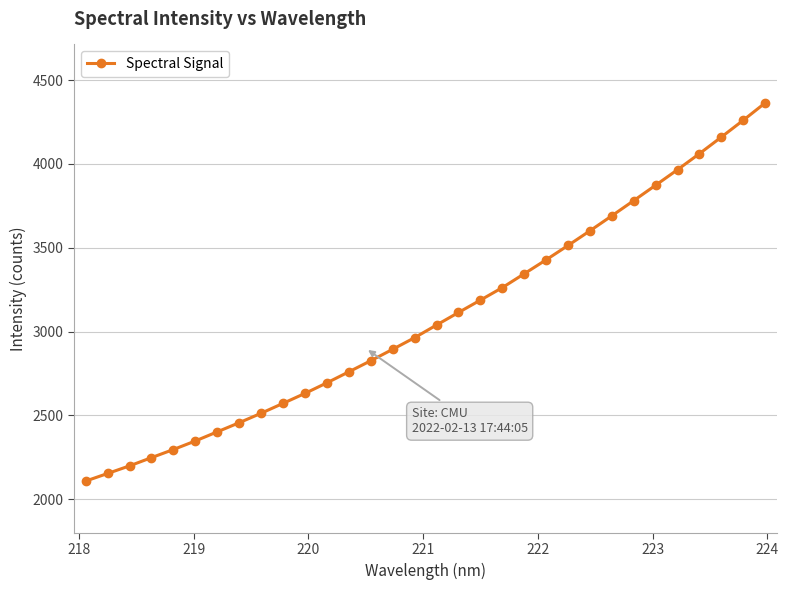

How many lines are shown in the chart?

1